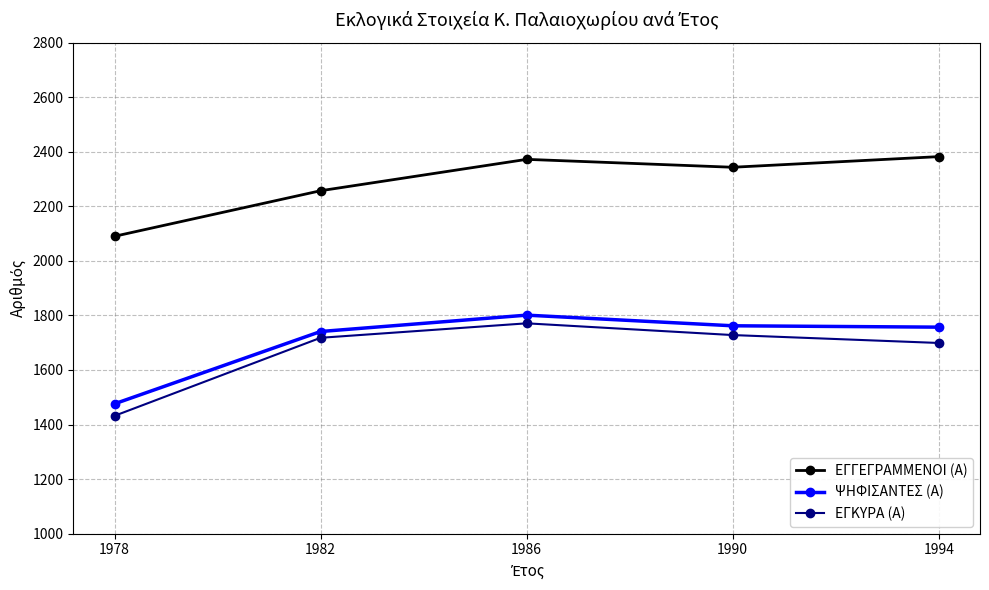

The value of ΕΓΚΥΡΑ (Α) at 1982 is 1718. True or false?

True